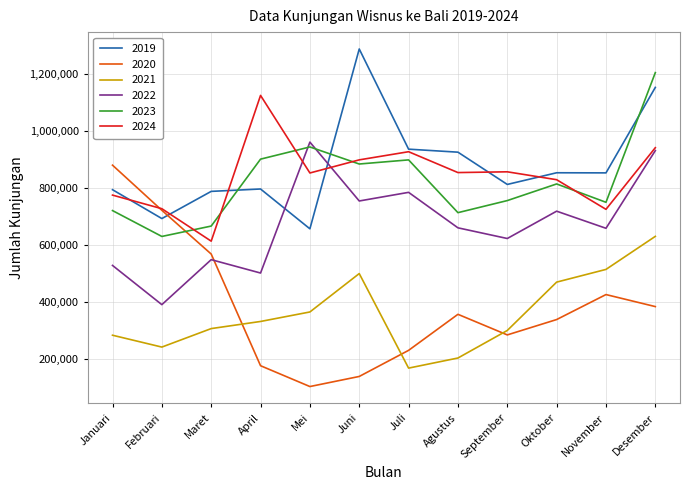

Which category has the lowest value in the 2023 series?

Februari